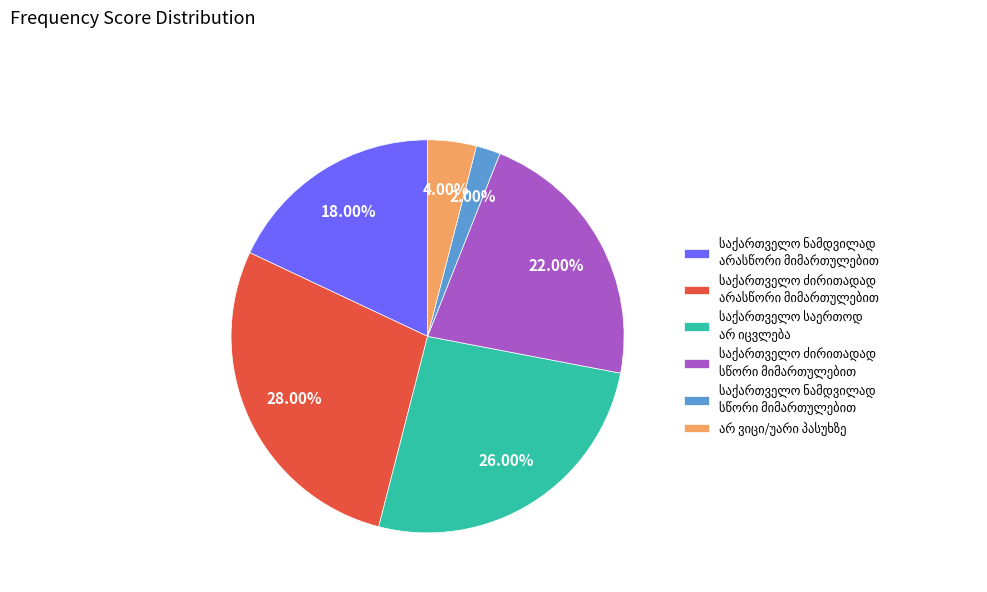

Is there any slice that represents more than half of the pie?

No